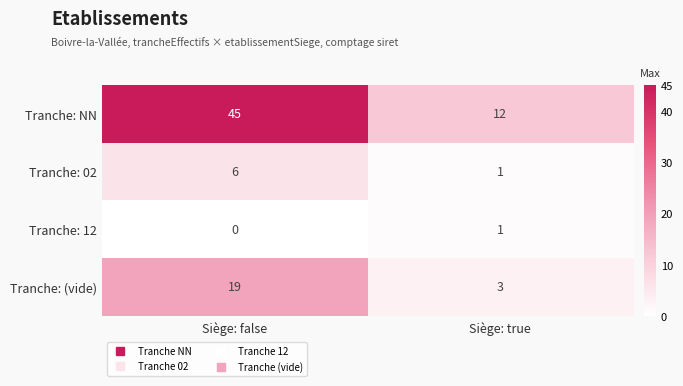

What is the sum of the Tranche: NN values at Siège: true and Siège: false?

57